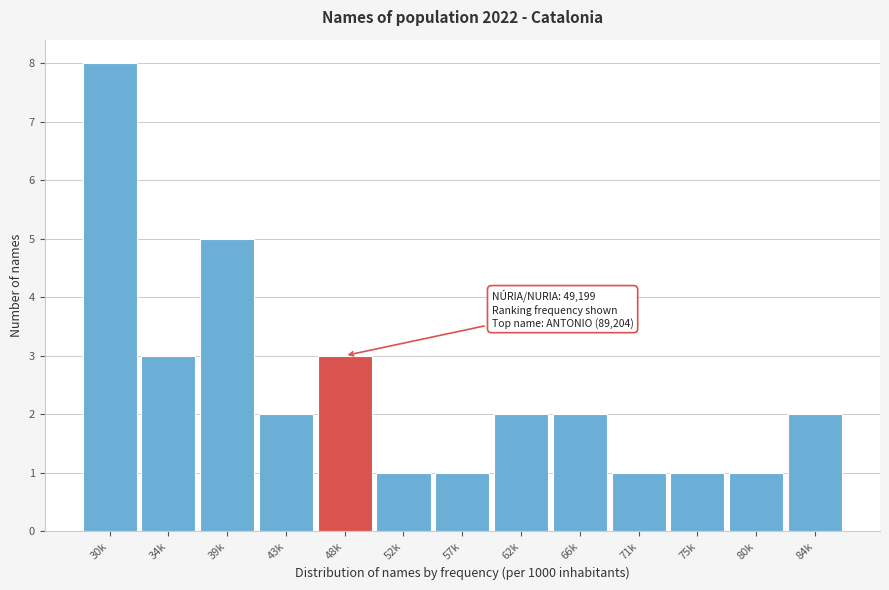

Reading left to right, transcribe all the data shown in this chart.

8	3	5	2	3	1	1	2	2	1	1	1	2